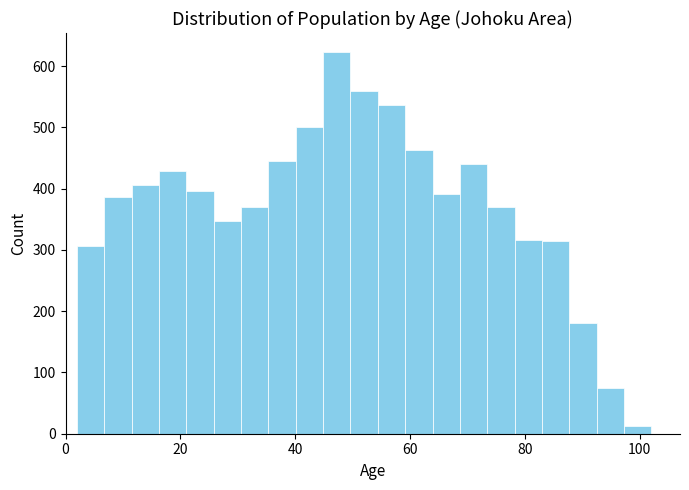

Around what value on the x-axis is the tallest bar? Give the approximate position of its centre, as read against the axis.

48